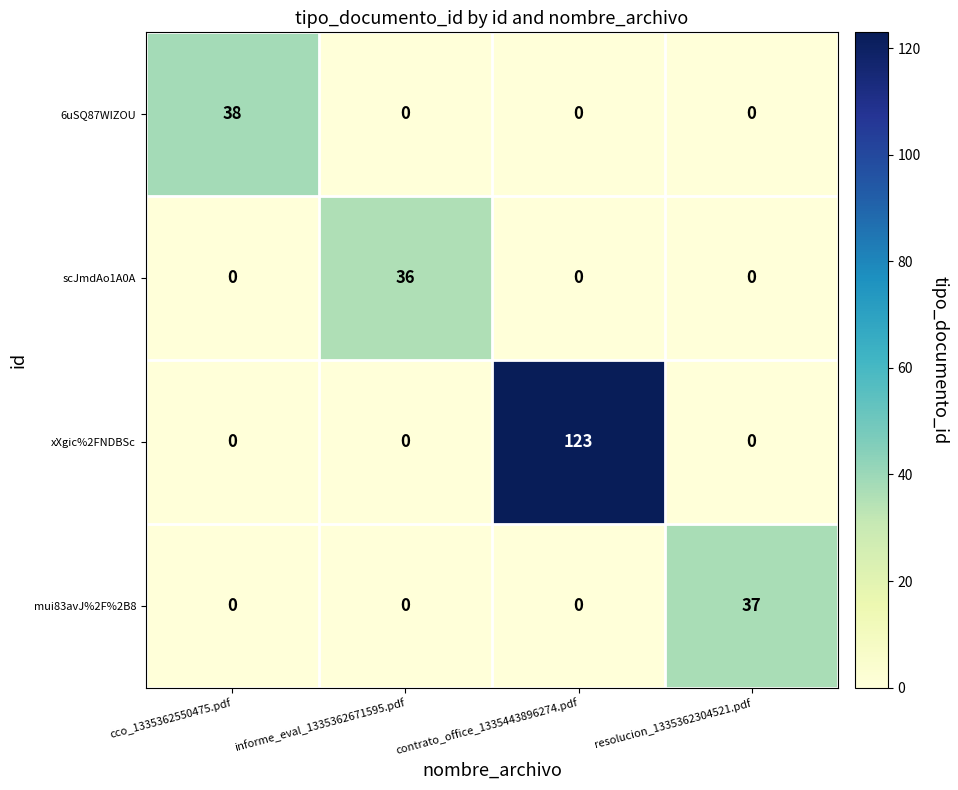

The 6uSQ87WIZOU series shows 38 at cco_1335362550475.pdf. True or false?

True